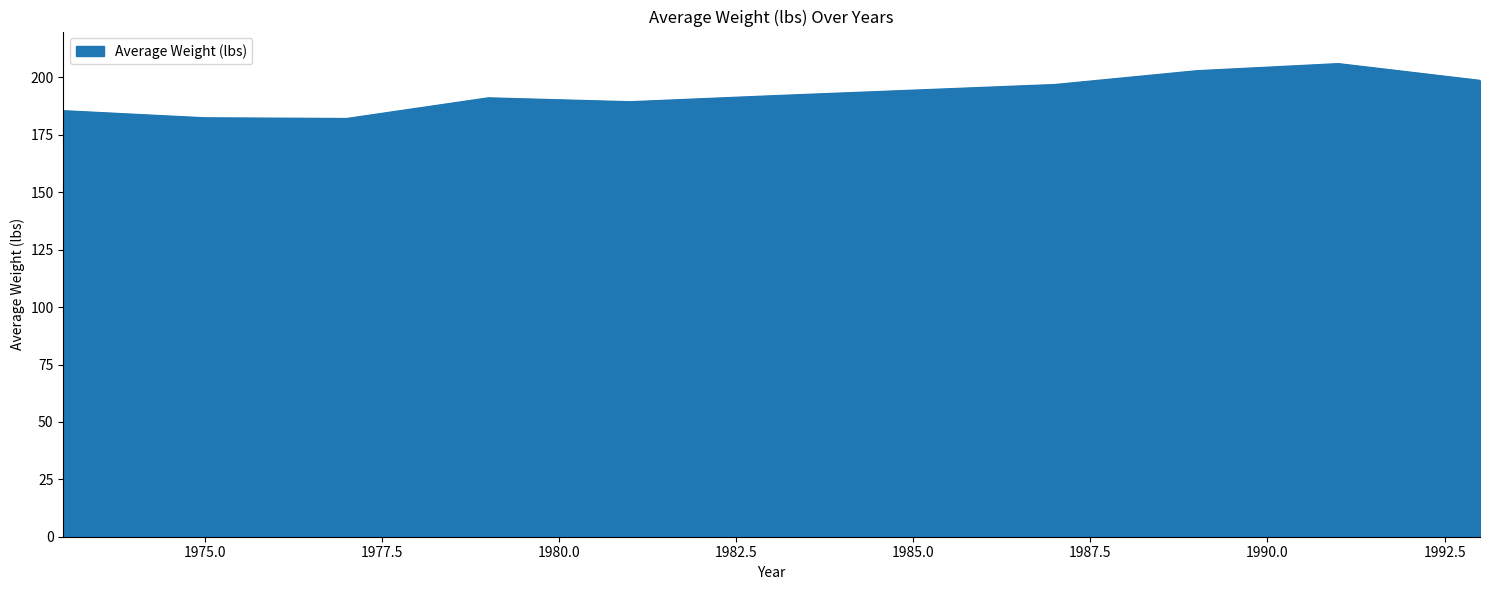

What is the smallest value displayed?

182.1